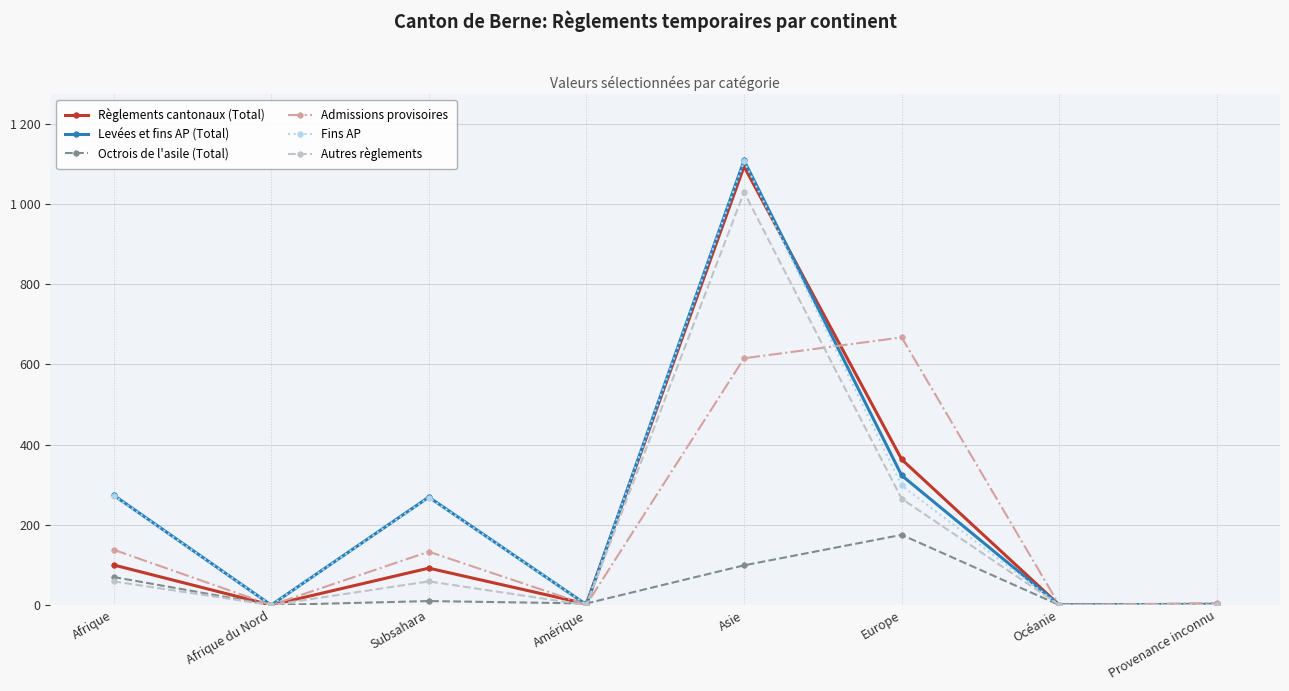

What are all the series names shown in the legend?

Règlements cantonaux (Total), Levées et fins AP (Total), Octrois de l'asile (Total), Admissions provisoires, Fins AP, Autres règlements